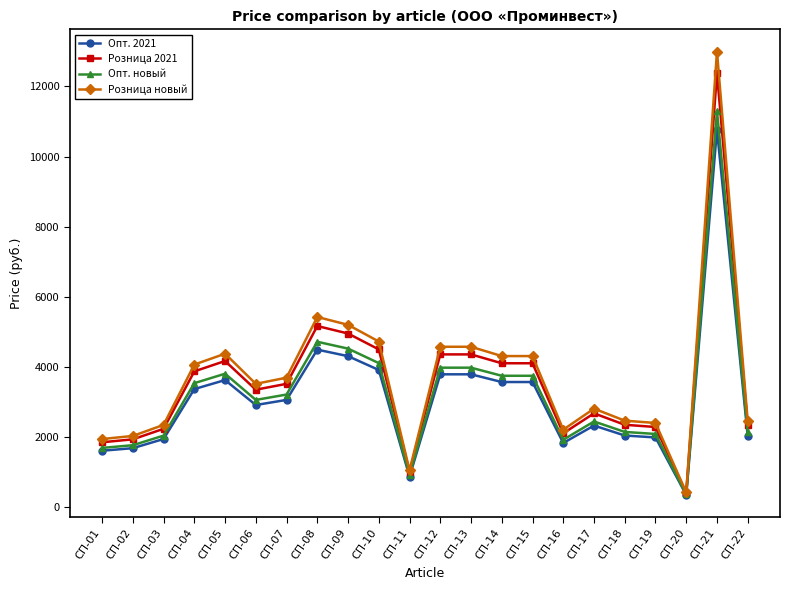

At which category is the sum across all series the highest?

СП-21